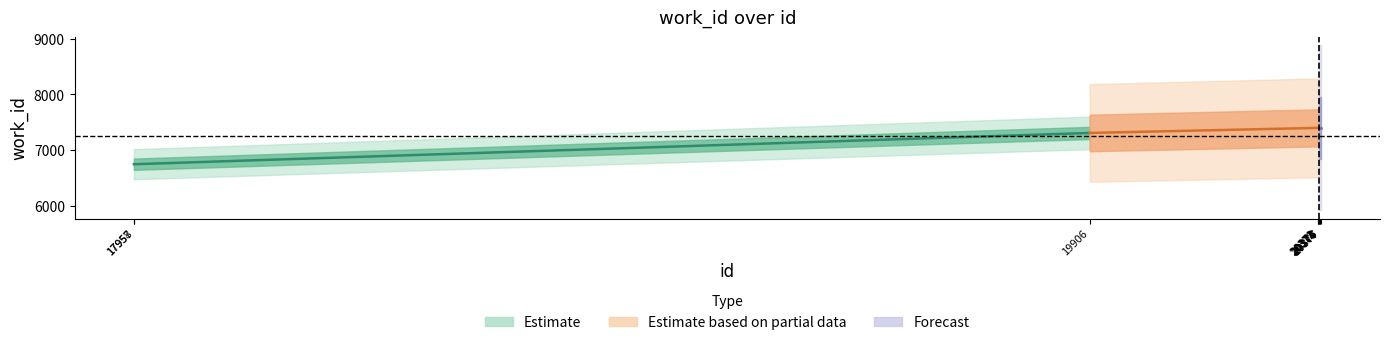

Is the value of work_id at 20377 greater than the value of id at 20373?

No